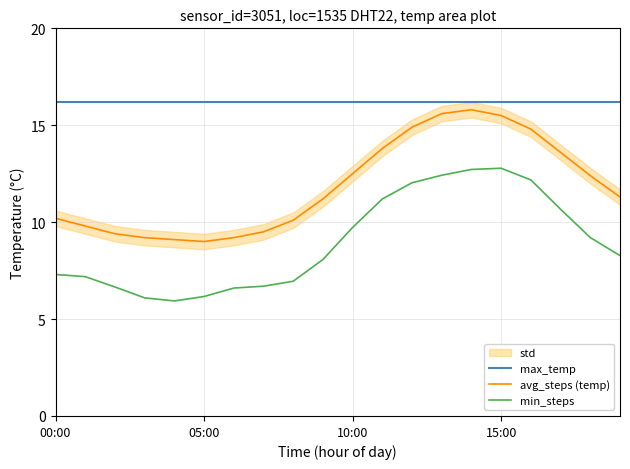

In avg_steps (temp), how many points are higher than both neighbors (excluding endpoints)?

1